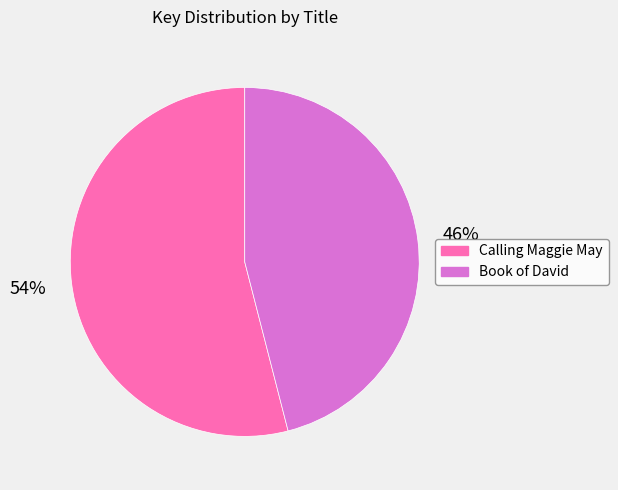

What percentage is the Book of David slice, to the nearest percent?

46%